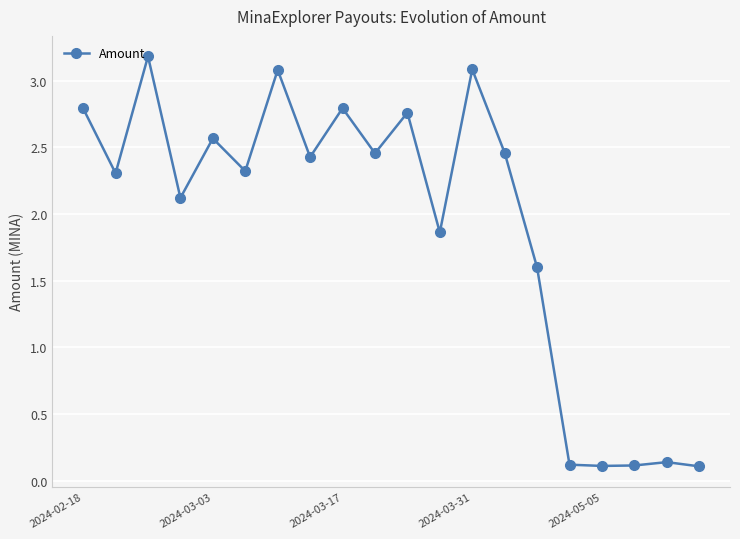

What is the maximum value shown in the chart?

3.2